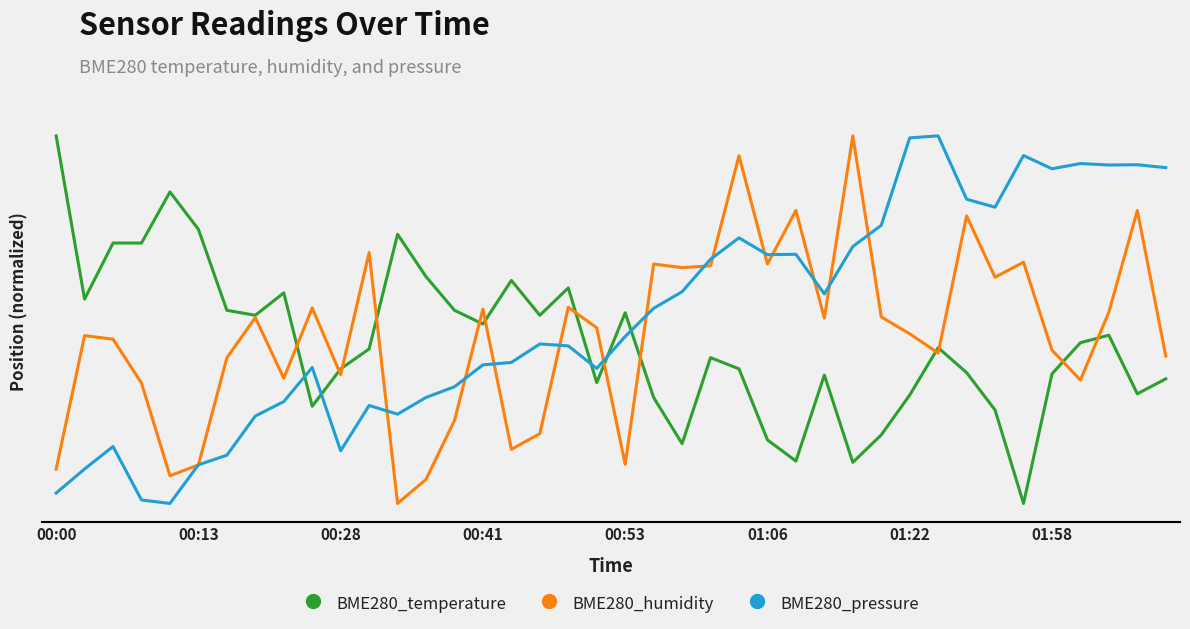

What are all the series names shown in the legend?

BME280_temperature, BME280_humidity, BME280_pressure